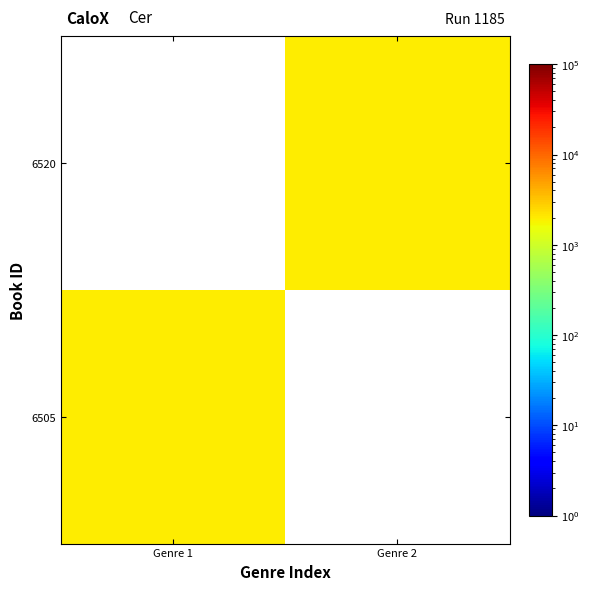

At how many categories does at least one series exceed 1997?

1